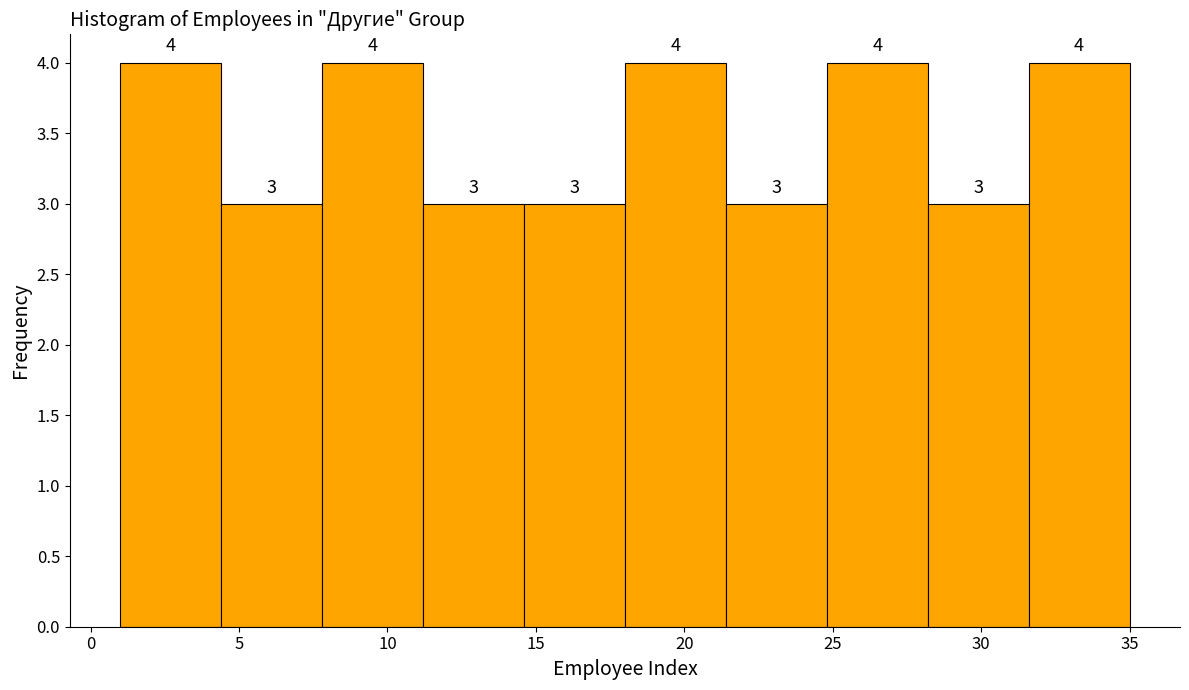

Reading left to right, transcribe this chart: for each bar, give the range it covers on the x-axis and its height. The bar edges are not printed on the chart, so give them approximately, as read against the axis.

1.0 to 4.4: 4
4.4 to 7.8: 3
7.8 to 11.2: 4
11.2 to 14.6: 3
14.6 to 18.0: 3
18.0 to 21.4: 4
21.4 to 24.8: 3
24.8 to 28.2: 4
28.2 to 31.6: 3
31.6 to 35.0: 4